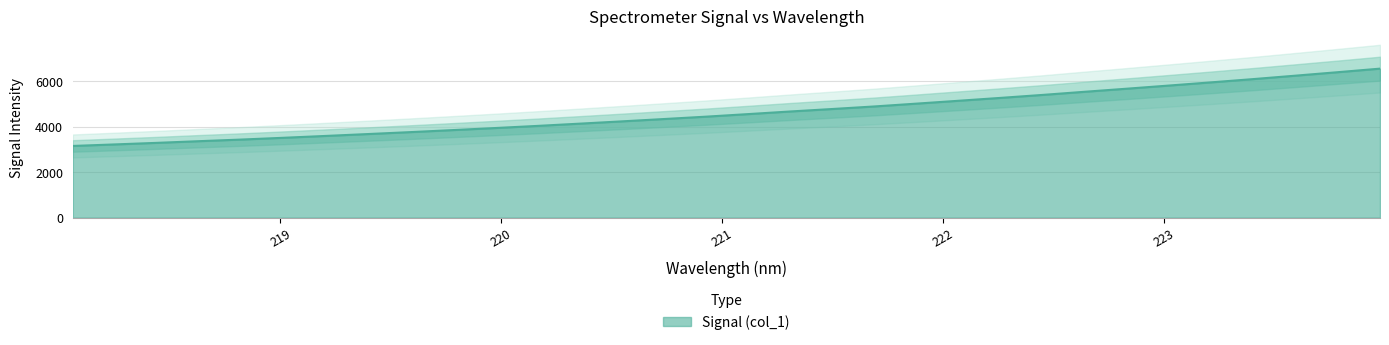

What position from the left is 219.7801?

10